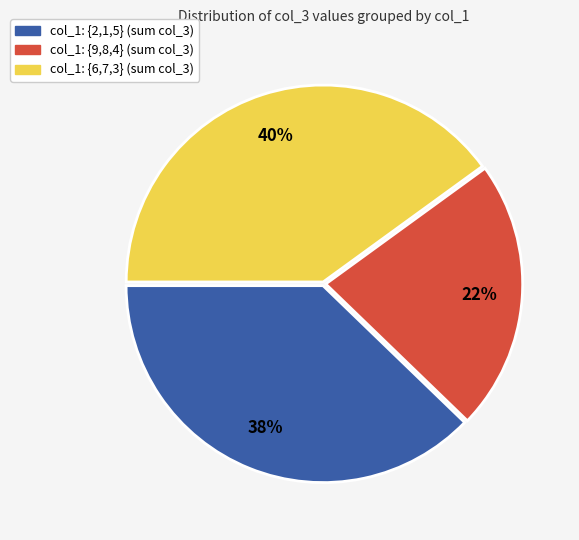

Is there a majority slice in this chart?

No